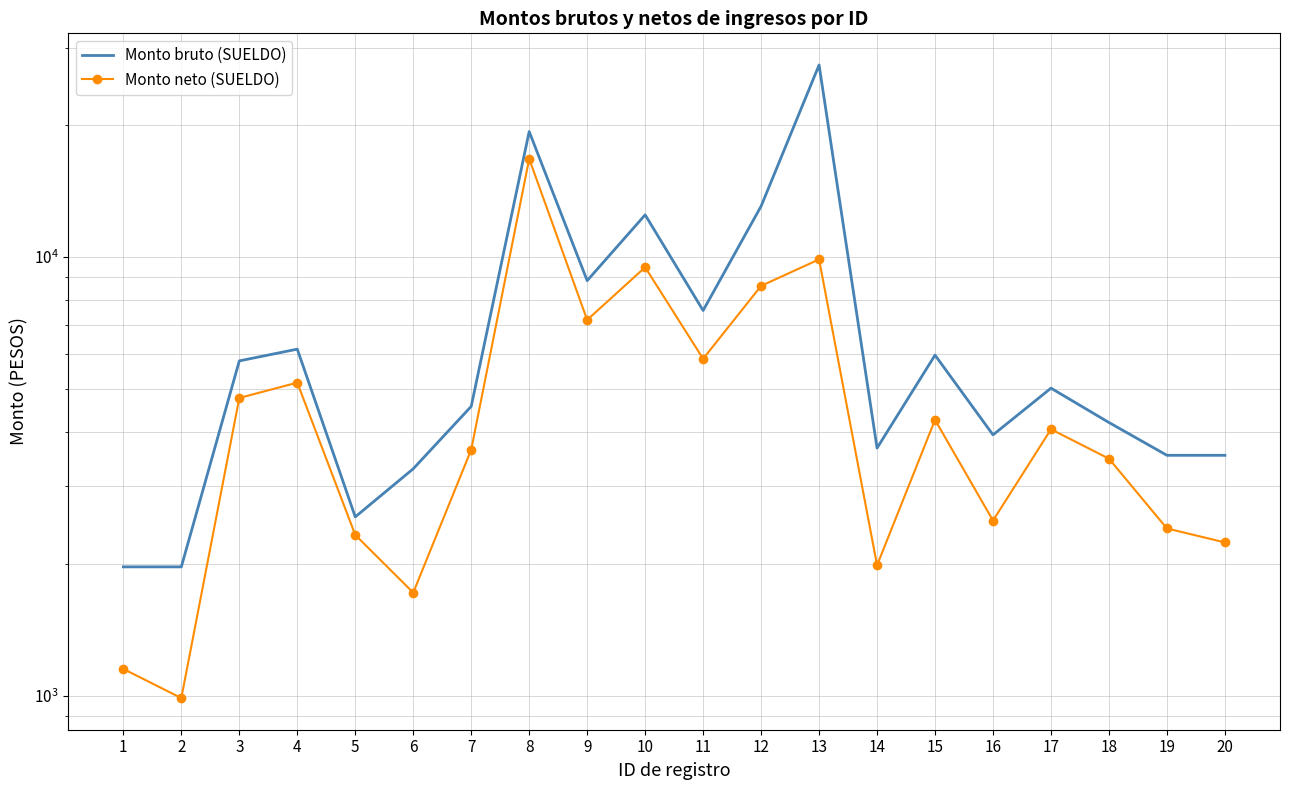

True or false: Monto neto (SUELDO) has more than 2 interior local peaks.

True